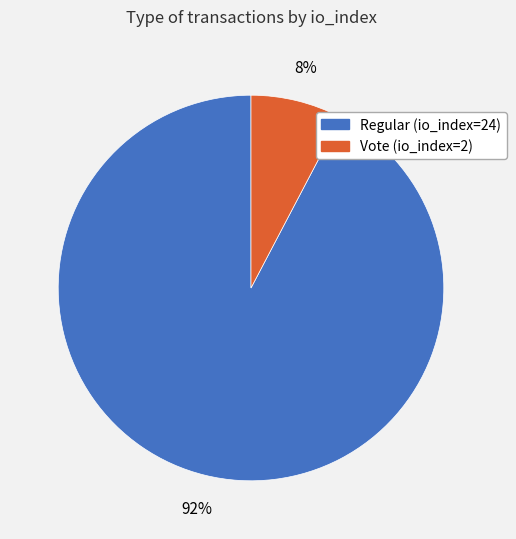

How many segments does this pie chart have?

2